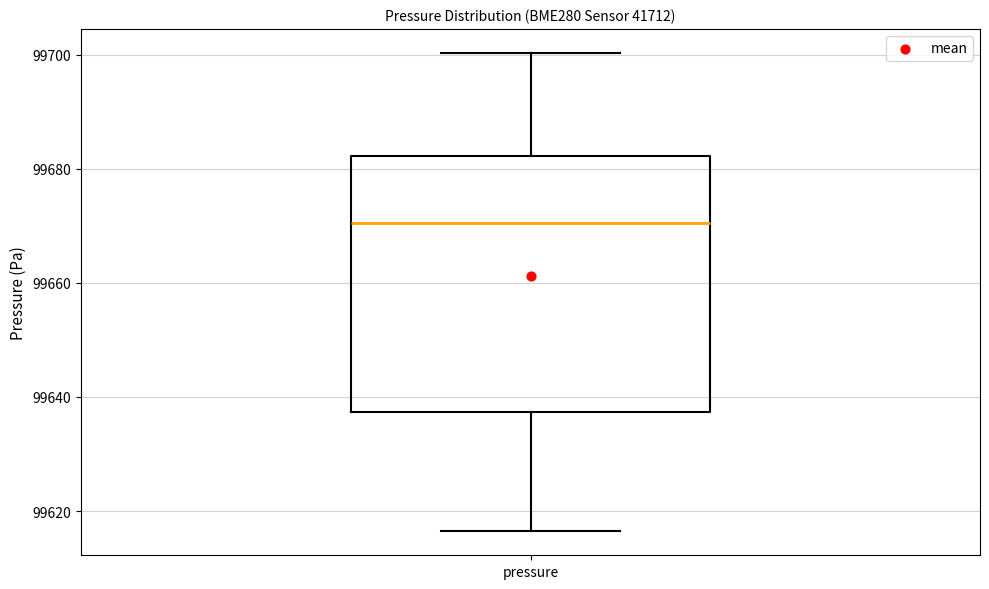

Transcribe this box plot: give where the median line is, the range the box spans, and where the two whiskers end, as read against the y-axis. The values are not printed on the chart, so give them approximately, as read against the axis.

median 99670, box 99638 to 99682, whiskers 99616 to 99700